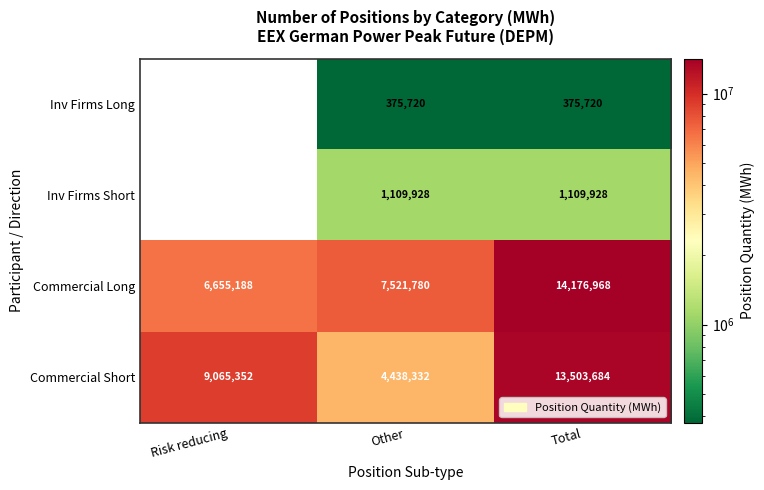

How many distinct data groups are displayed?

4